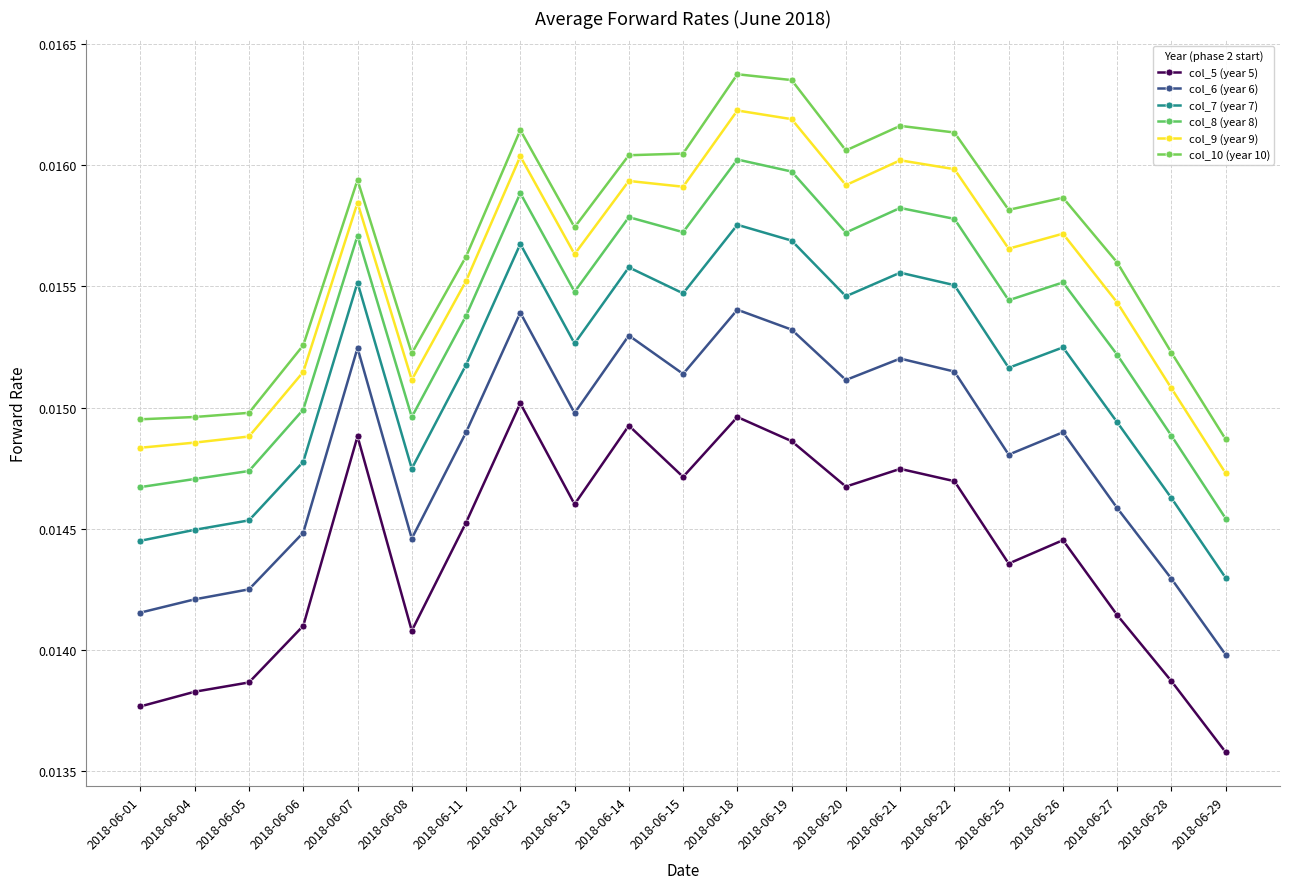

Is the value of col_9 (year 9) at 2018-06-01 greater than the value of col_7 (year 7) at 2018-06-06?

Yes